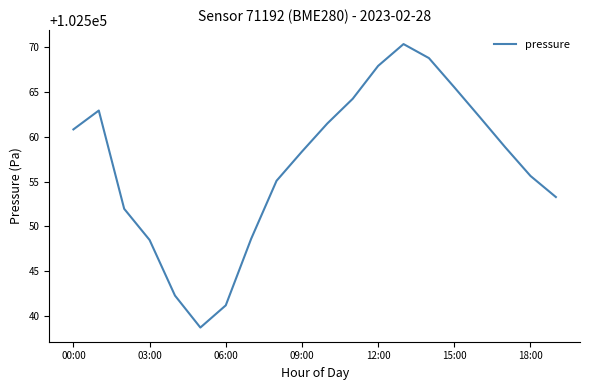

What is the maximum value shown in the chart?

102570.3